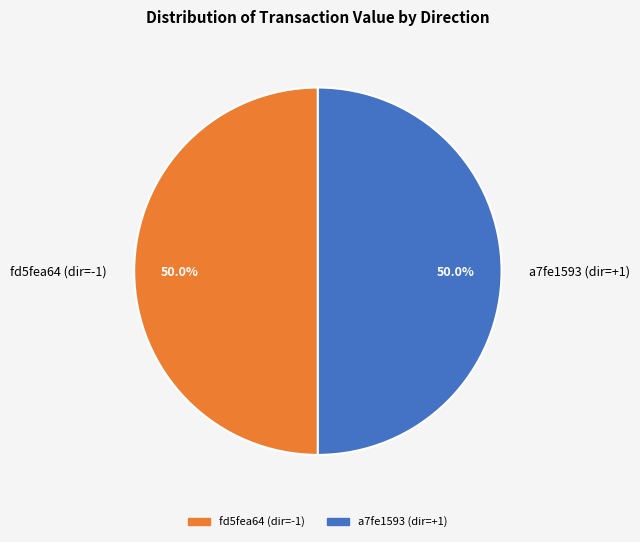

What percentage is NOT represented by a7fe1593 (dir=+1)?

50.0%